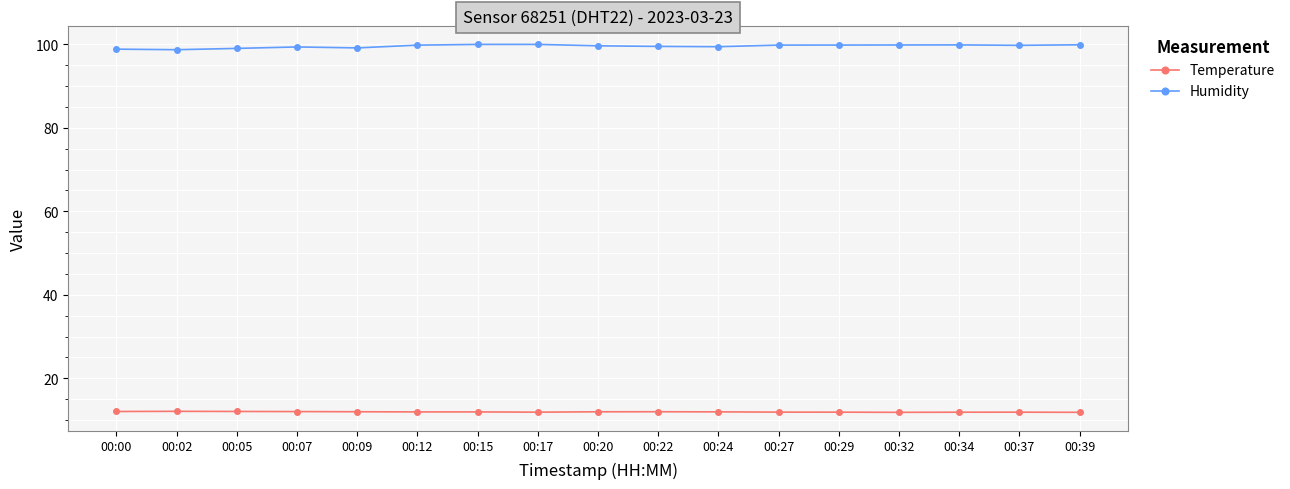

True or false: Temperature has a value of 2.5 at 00:20.

False